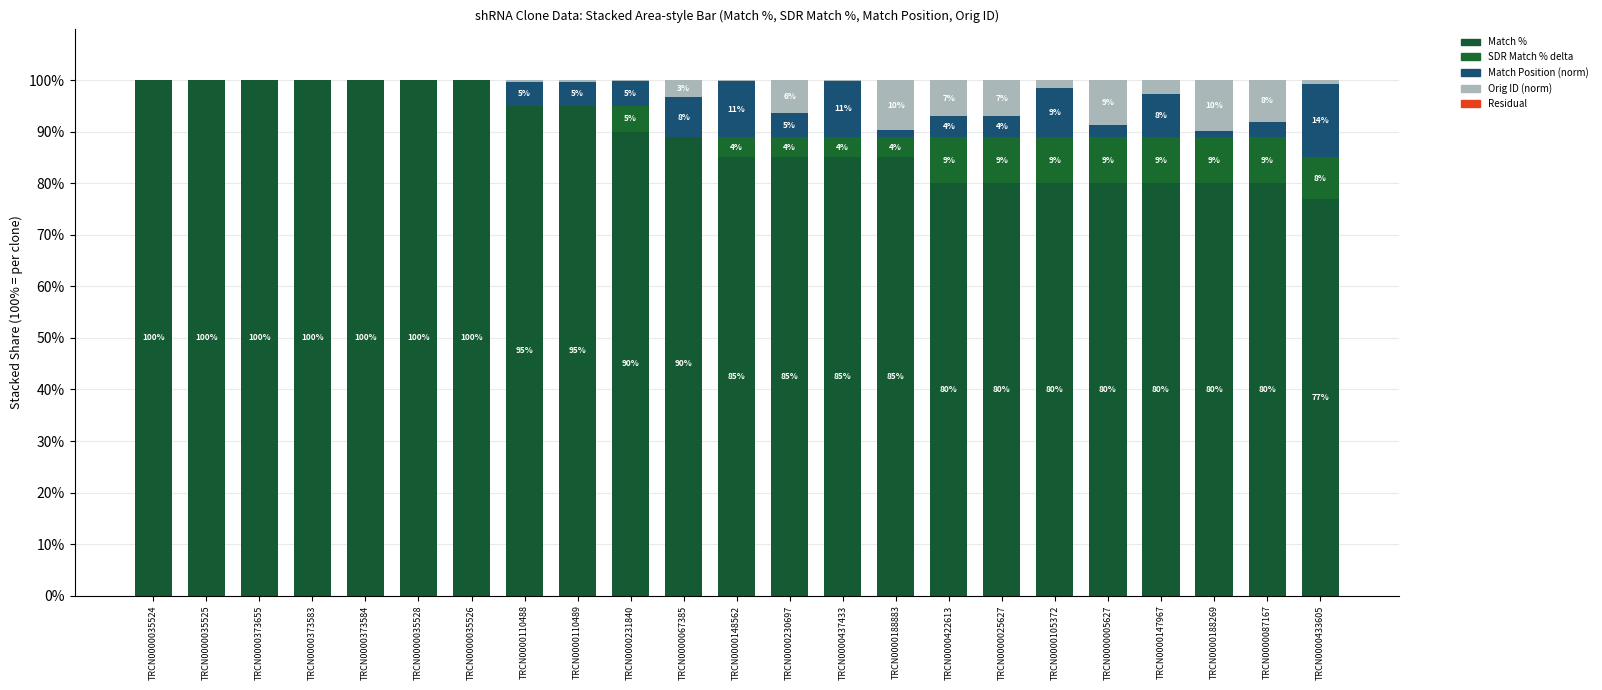

Rank the series by their maximum value, from highest to lowest.

Match %, Match Position (norm), Orig ID (norm), SDR Match % delta, Residual